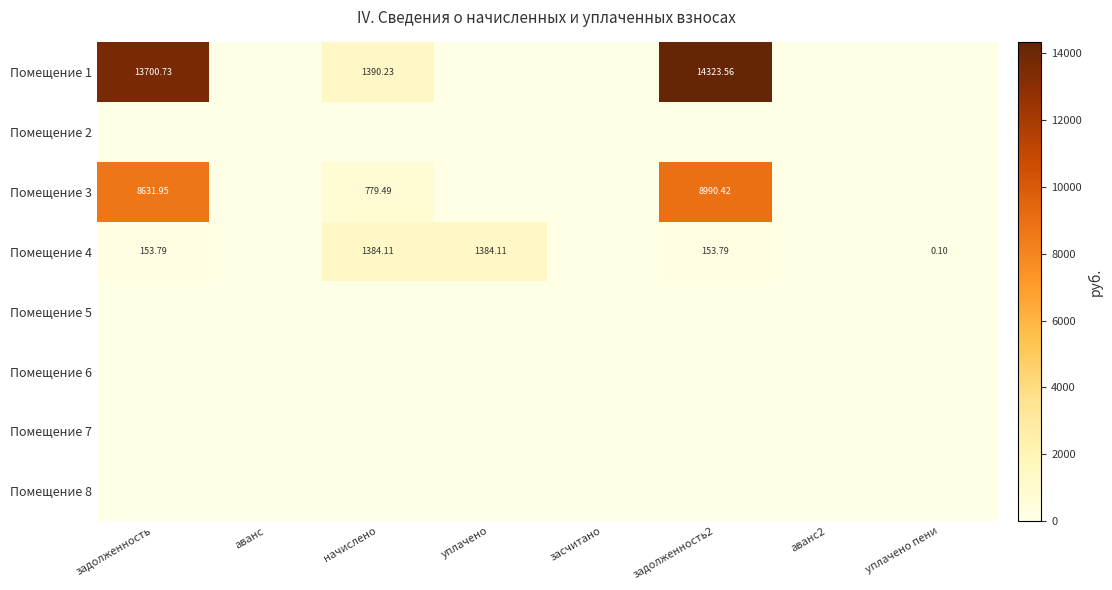

What is the sum of all Помещение 3 values?

18401.9